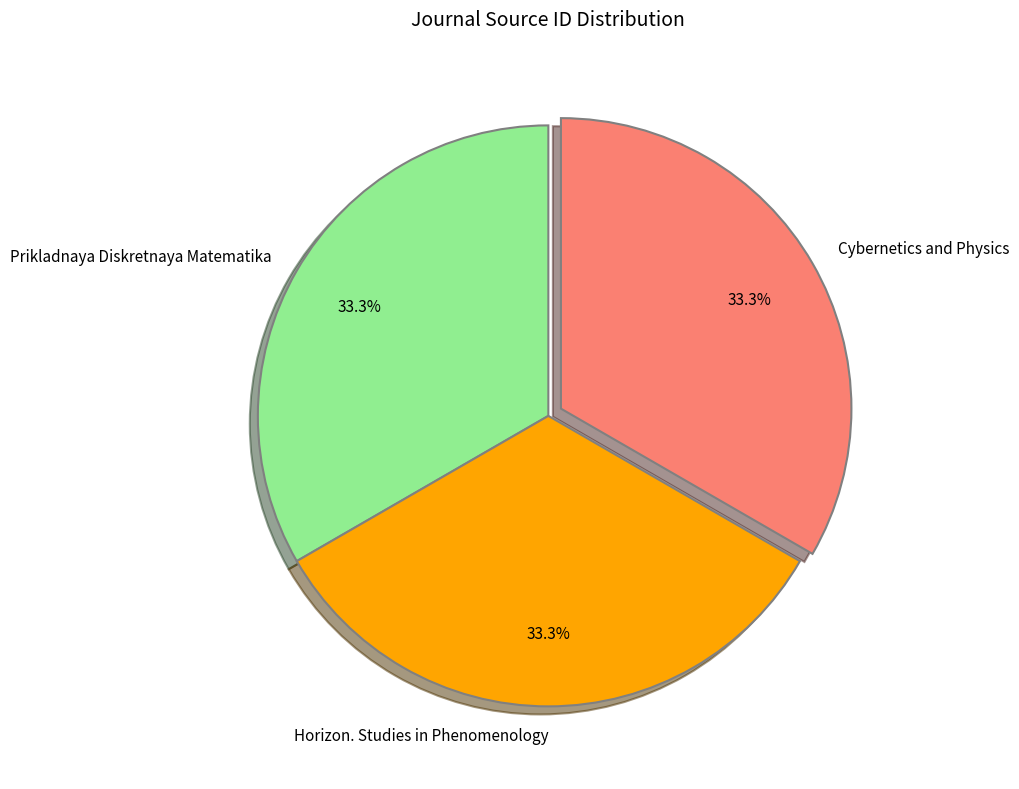

To the nearest percent, what percentage of the pie is Horizon. Studies in Phenomenology?

33%